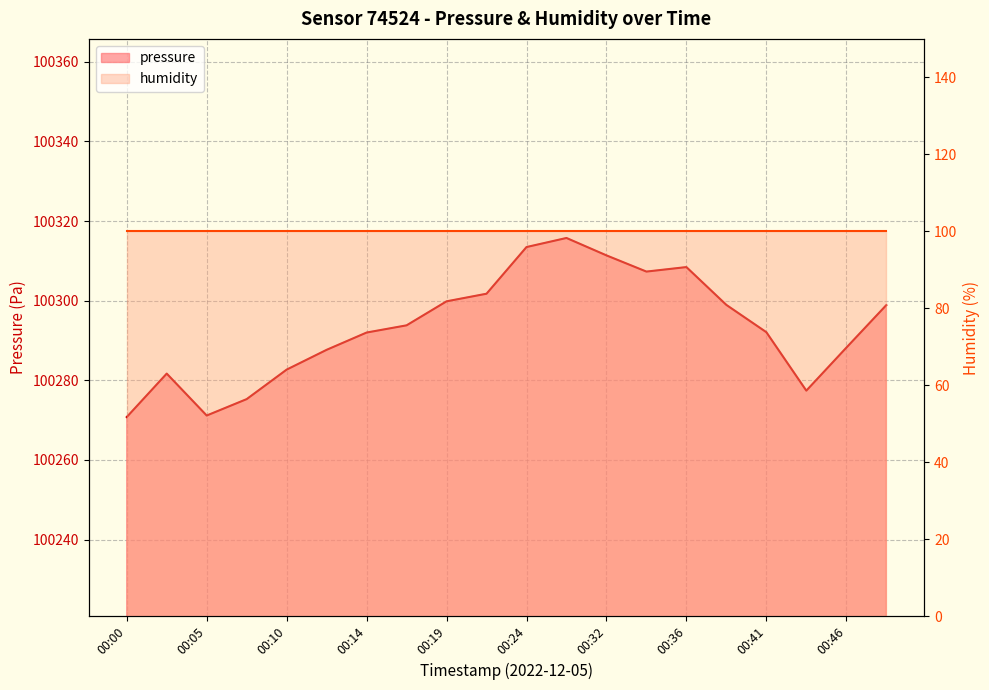

List the labels in order of value, largest first.

00:27, 00:24, 00:32, 00:36, 00:34, 00:22, 00:19, 00:39, 00:49, 00:17, 00:41, 00:14, 00:46, 00:12, 00:10, 00:02, 00:44, 00:07, 00:05, 00:00